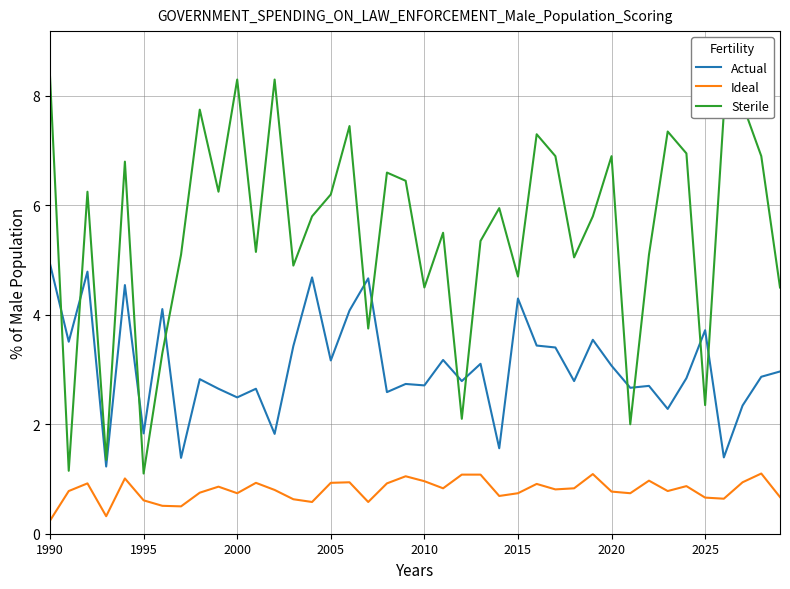

What is the average value of the Sterile series?

5.5